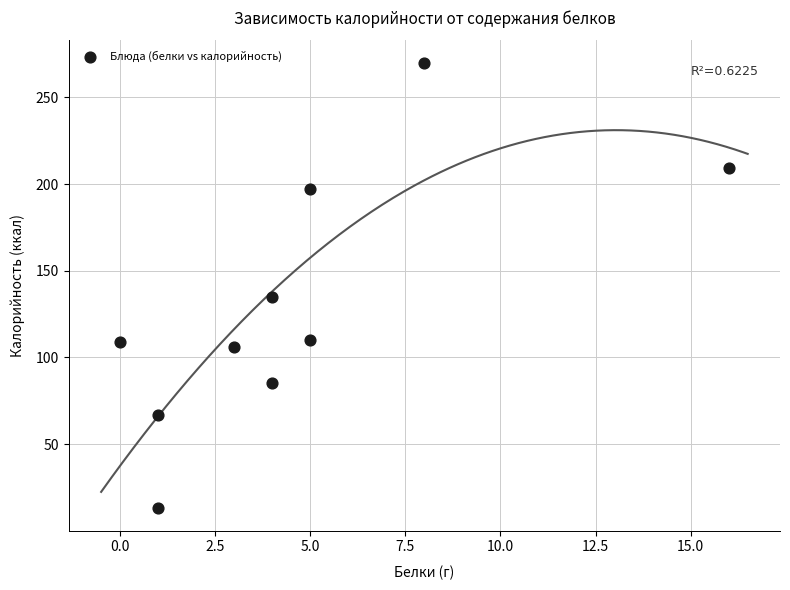

What is the average Y value?

130